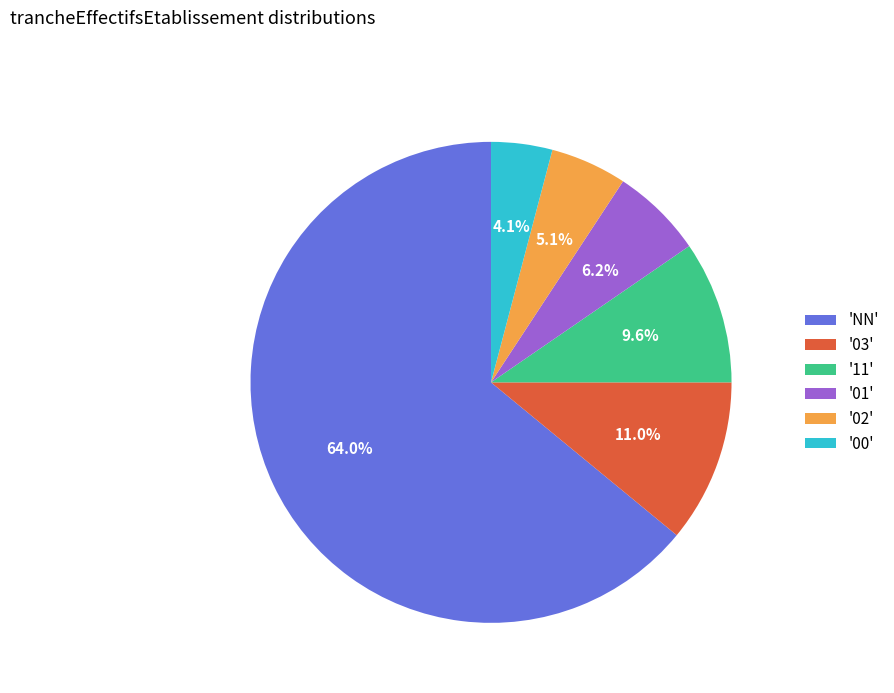

Which has a higher value, 'NN' or '03'?

'NN'